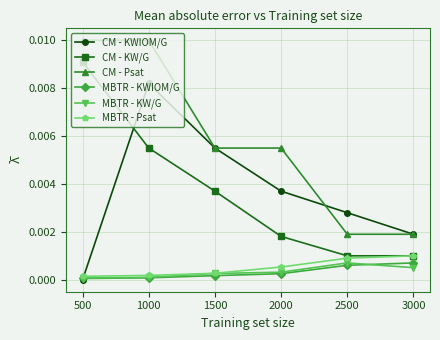

Count the number of data series in this chart.

6